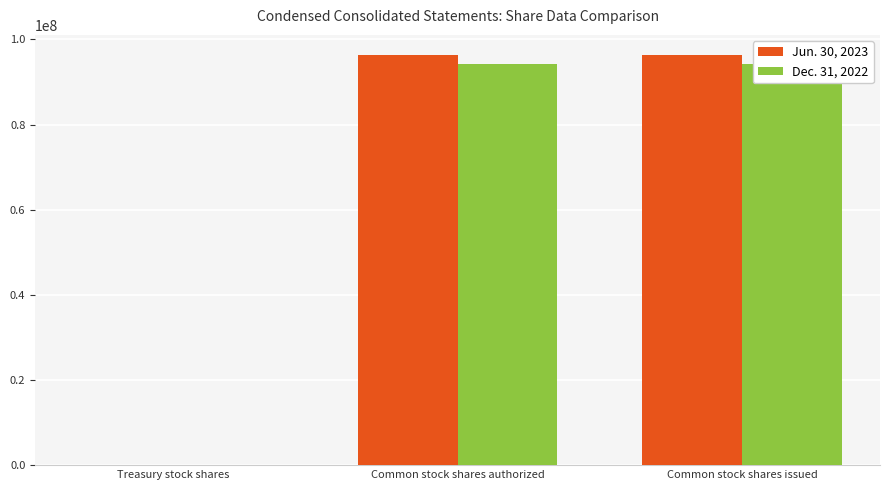

What is the average value of the Jun. 30, 2023 series?

64217293